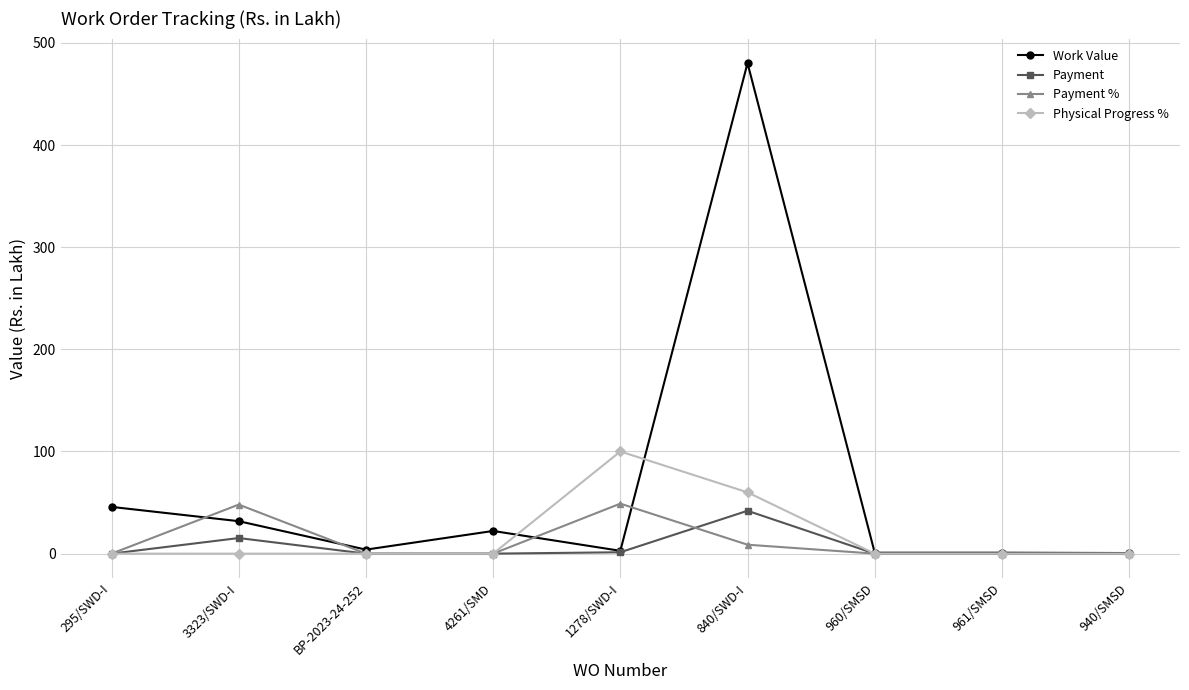

Is it true that Physical Progress % equals 100.0 at 1278/SWD-I?

True